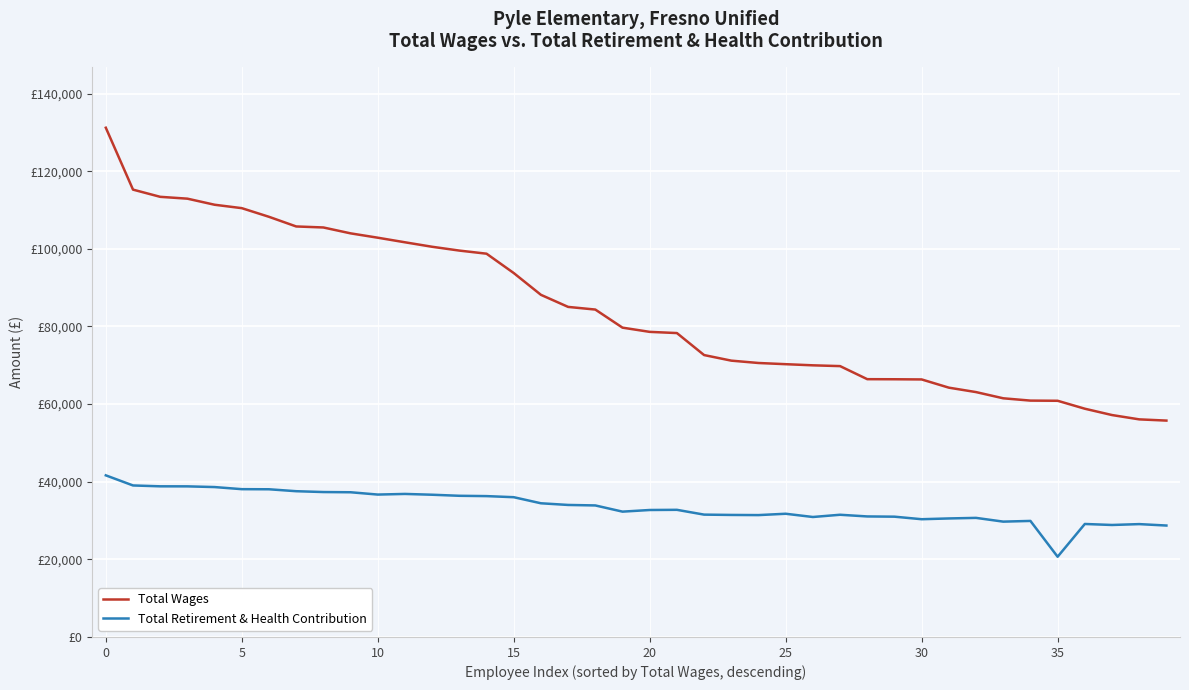

What are all the series names shown in the legend?

Total Wages, Total Retirement & Health Contribution